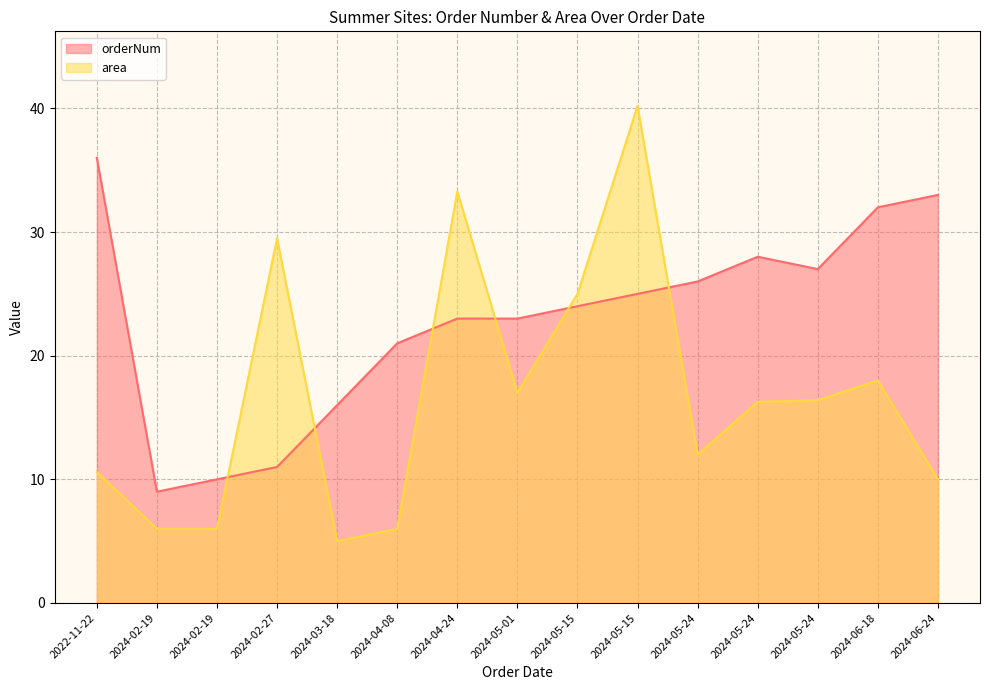

What is the difference between the maximum and minimum values in the area series?

35.2